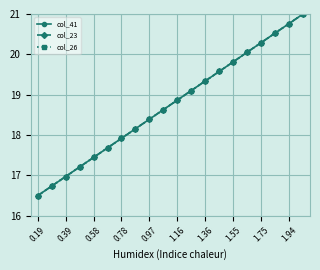

Which category has the lowest value across all series?

0.19